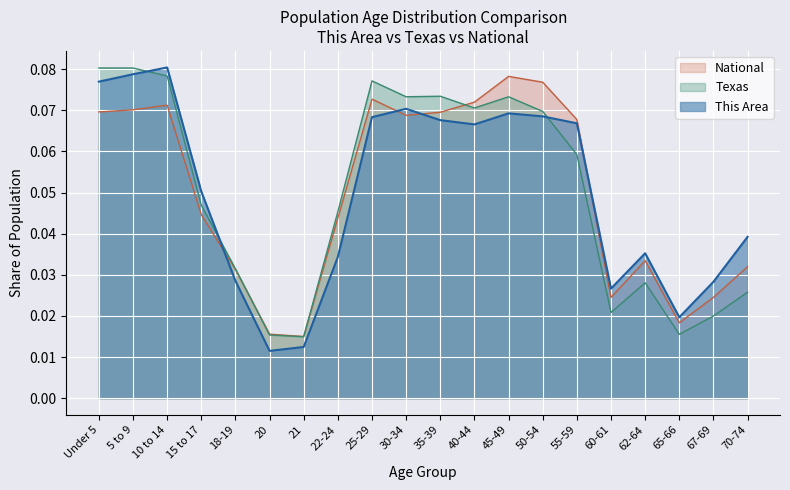

What is the highest value of the Texas series?

0.1